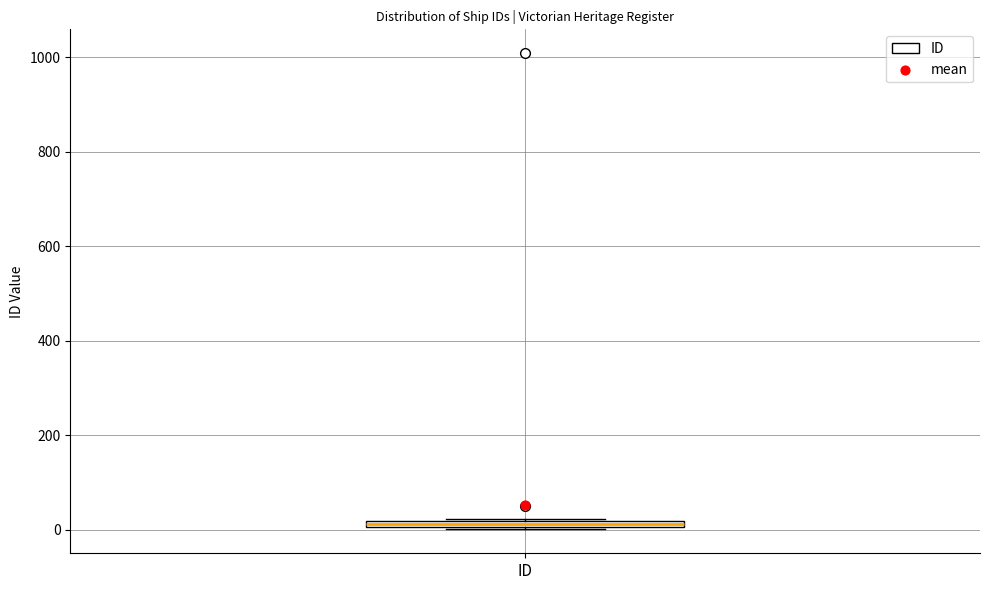

Where is the upper edge of the box for ID on the y-axis? The values are not printed on the chart, so give them approximately, as read against the axis.

20